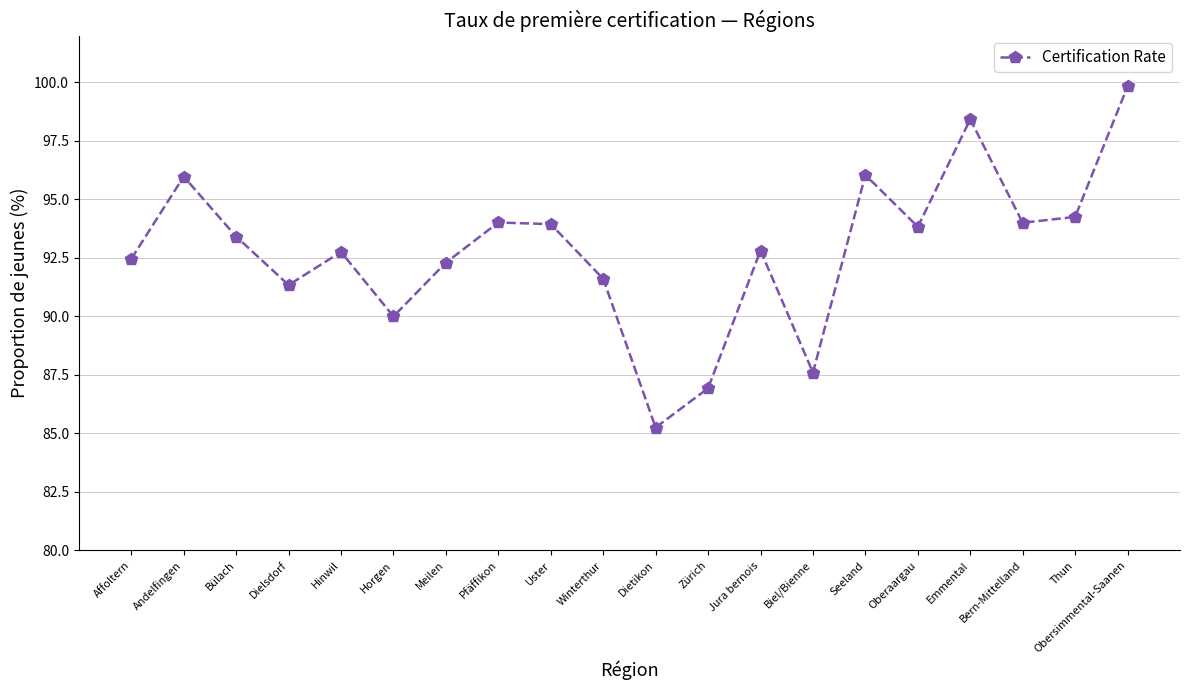

Where does the data first go above 93?

Andelfingen